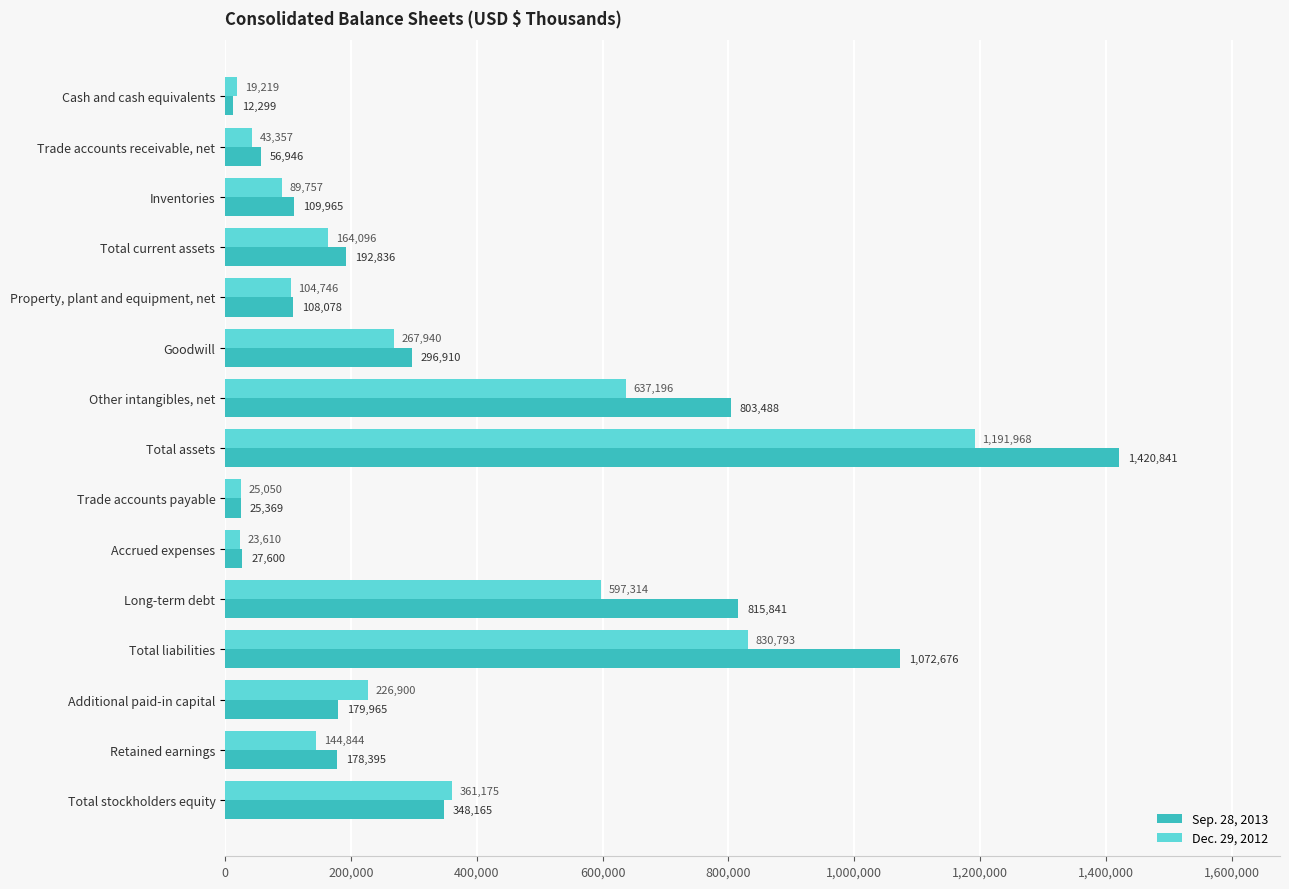

What value does the Dec. 29, 2012 series have at Retained earnings, to the nearest 50?

144850